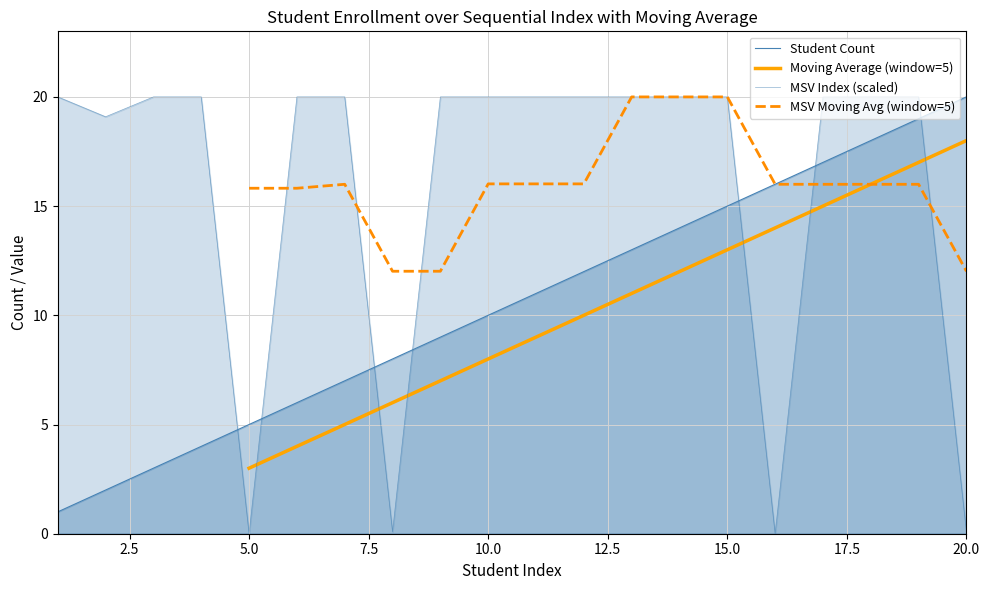

Which category has the highest value across all series?

20.0